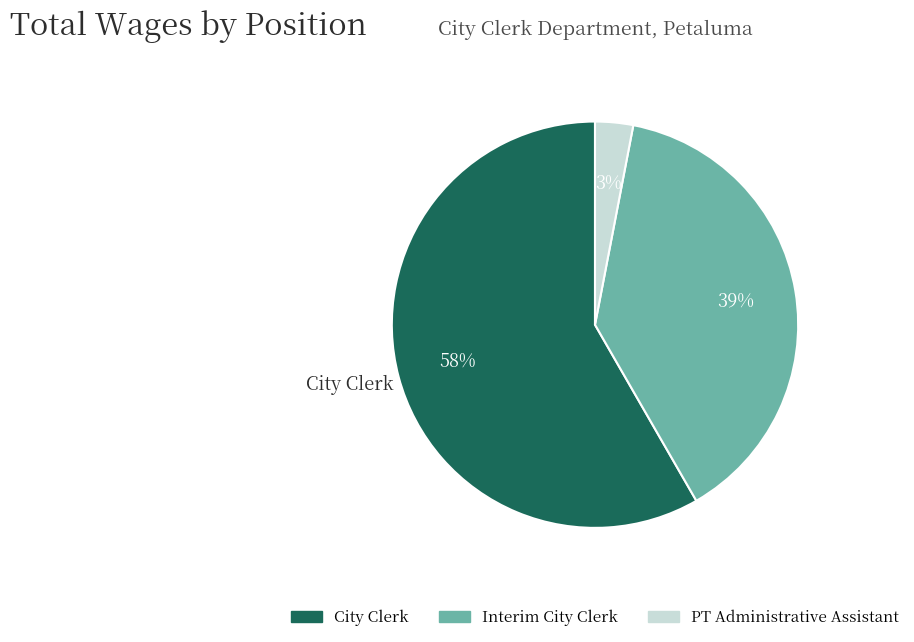

Which slice is the largest?

City Clerk